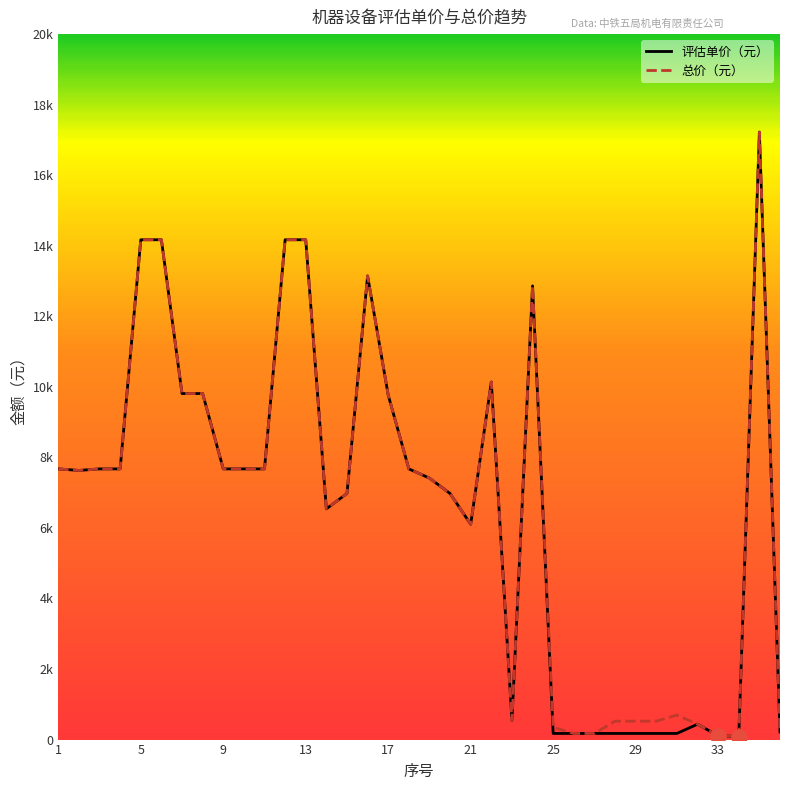

Is this an area chart (filled region under the line)?

No